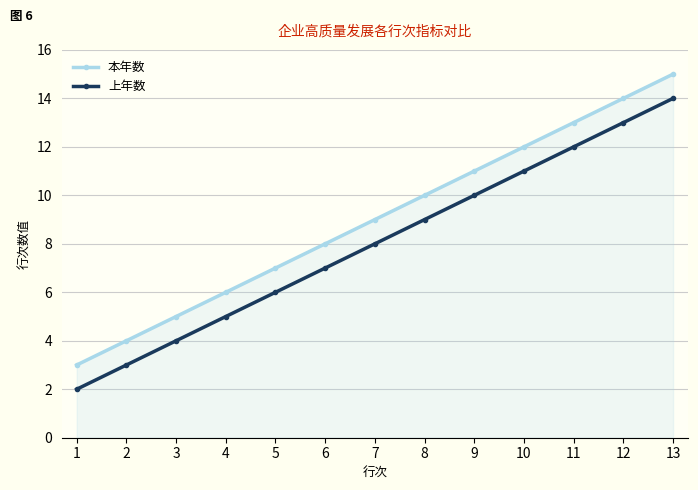

What is the difference between the second highest and second lowest values in the 上年数 series?

10